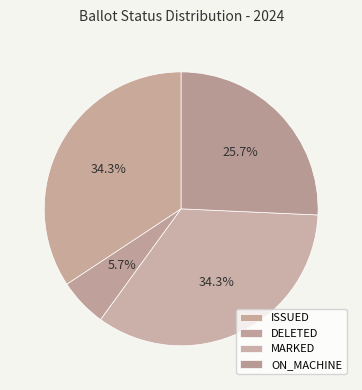

How many segments does this pie chart have?

4